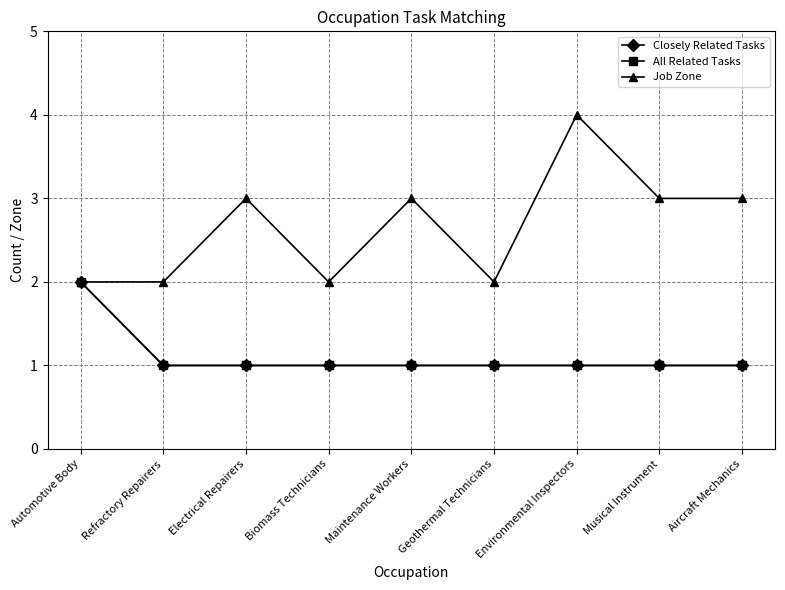

Is this an area chart (filled region under the line)?

No